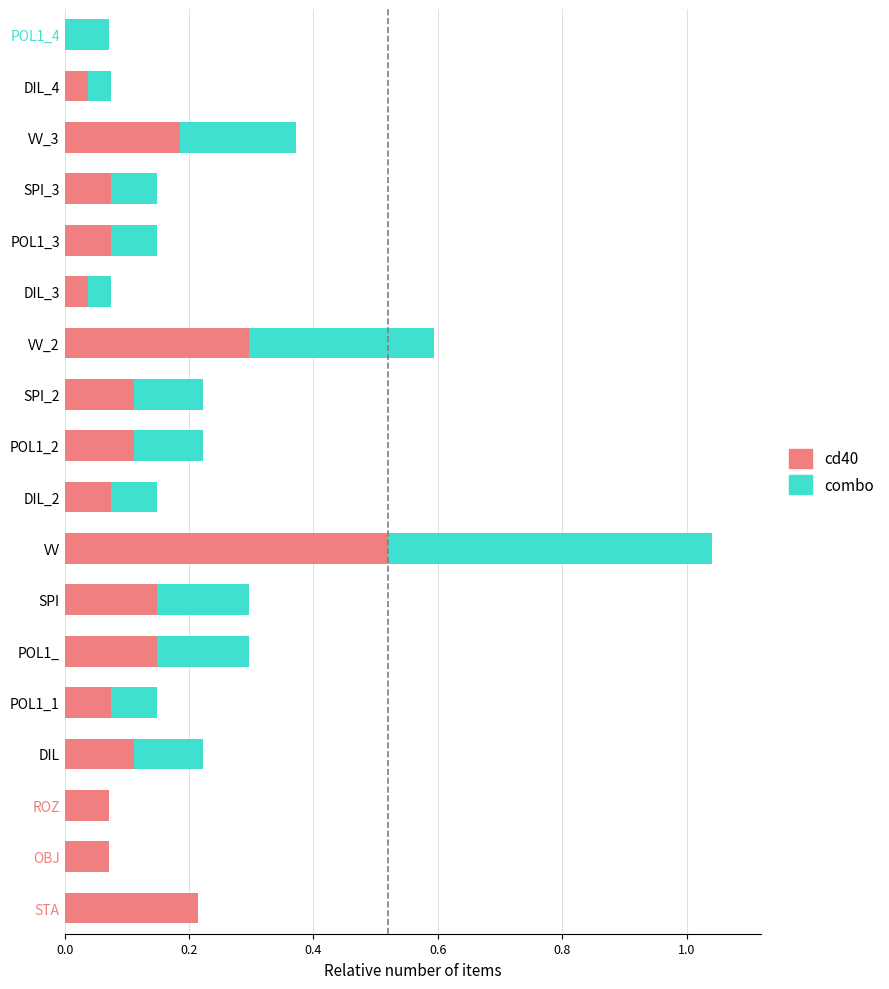

The value of cd40 at POL1_1 is 0.0. True or false?

False